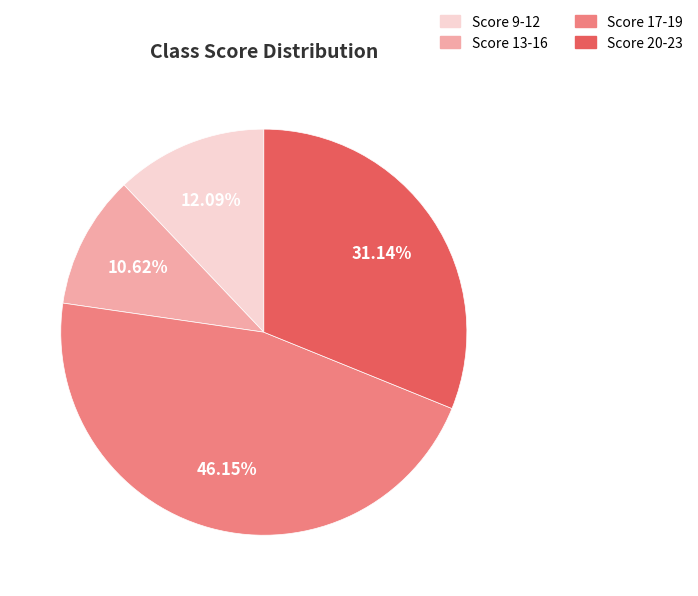

How many slices are in this pie chart?

4